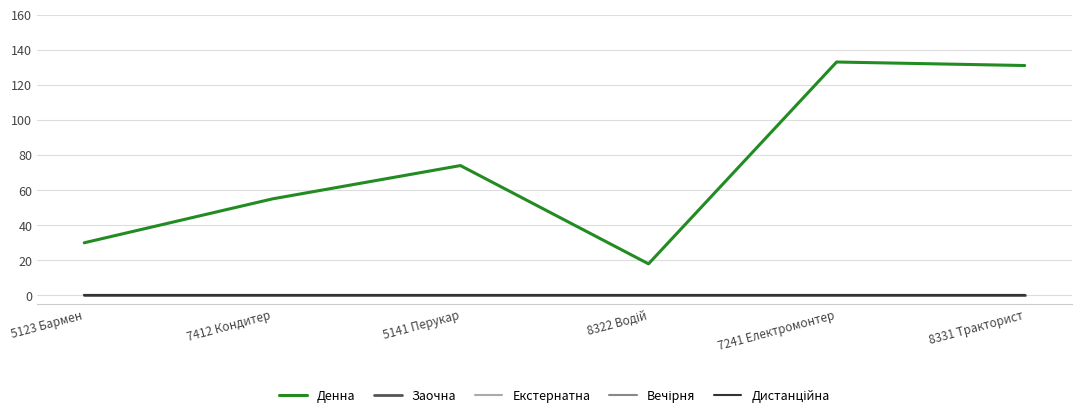

Which category has the highest value in the Вечірня series?

5123 Бармен